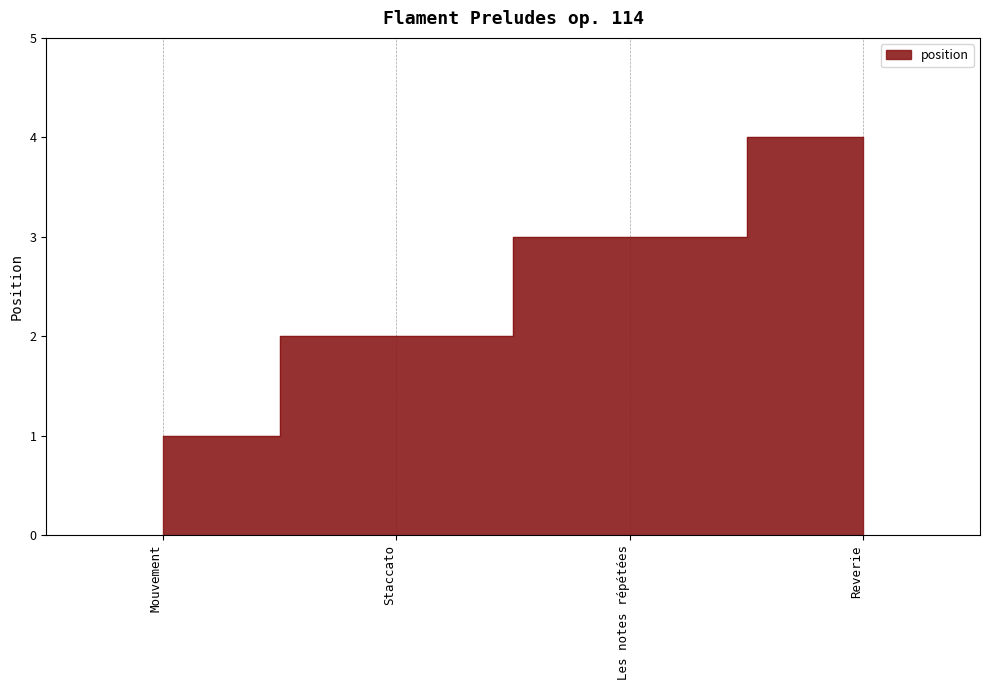

Reading left to right, extract all data points from this chart.

Mouvement=1	Staccato=2	Les notes répétées=3	Reverie=4